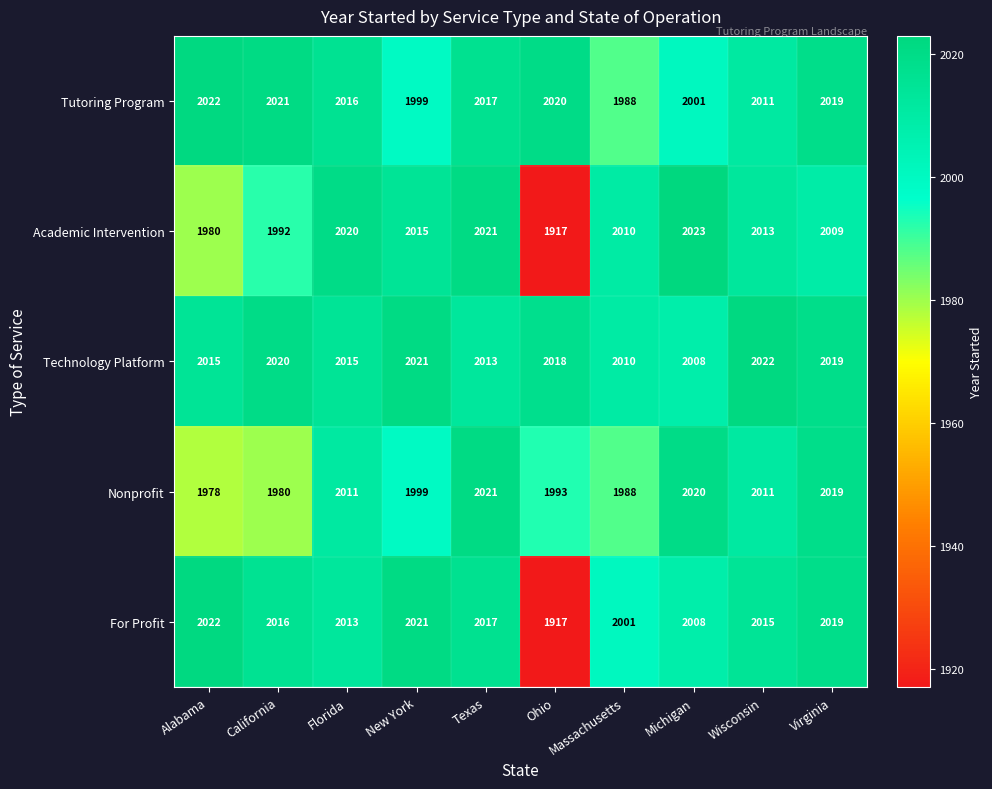

Is the value of Tutoring Program at Virginia greater than the value of Technology Platform at Michigan?

Yes